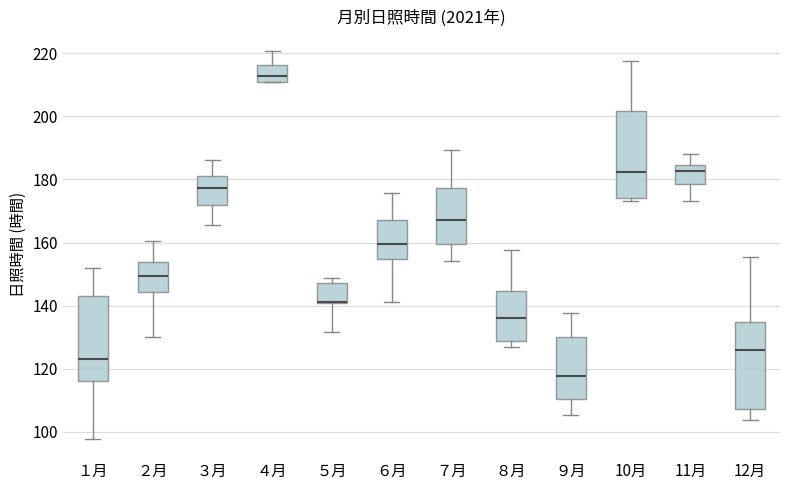

Reading left to right, read every box against the y-axis: the position of its median line, the range the box covers, and the ends of its whiskers. The values are not printed on the chart, so give them approximately, as read against the axis.

１月: median 124, box 116 to 142, whiskers 98 to 152
２月: median 150, box 144 to 154, whiskers 130 to 160
３月: median 178, box 172 to 182, whiskers 166 to 186
４月: median 212 (inside the box), box 212 to 216, whiskers 212 to 220
５月: median 142 (drawn on the box's lower edge), box 140 to 148, whiskers 132 to 148 (just above the box's upper edge)
６月: median 160, box 154 to 168, whiskers 142 to 176
７月: median 168, box 160 to 178, whiskers 154 to 190
８月: median 136, box 128 to 144, whiskers 126 to 158
９月: median 118, box 110 to 130, whiskers 106 to 138
10月: median 182, box 174 to 202, whiskers 174 (just below the box's lower edge) to 218
11月: median 182, box 178 to 184, whiskers 174 to 188
12月: median 126, box 108 to 134, whiskers 104 to 156